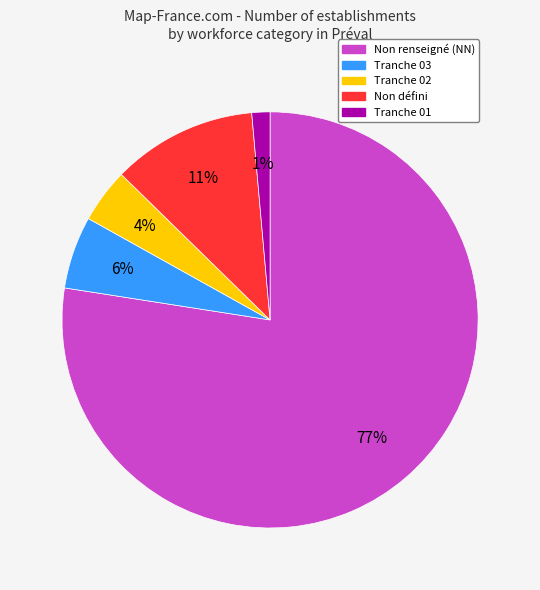

Is there any slice that represents more than half of the pie?

Yes